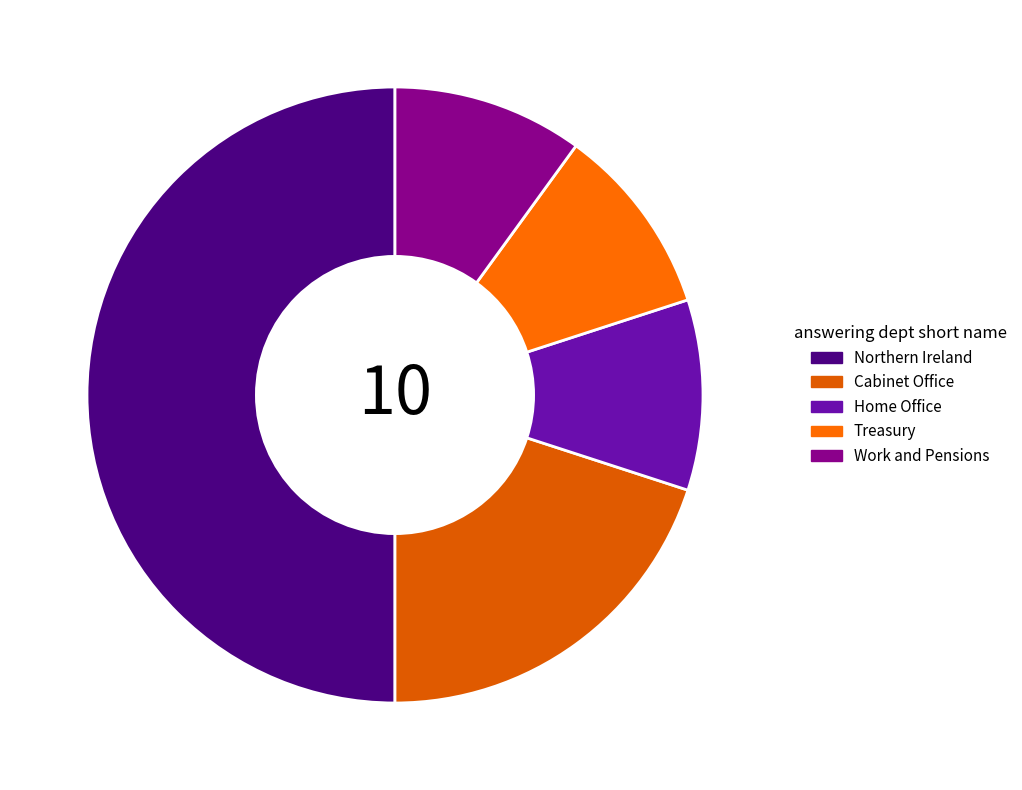

Between Work and Pensions and Cabinet Office, which is larger?

Cabinet Office